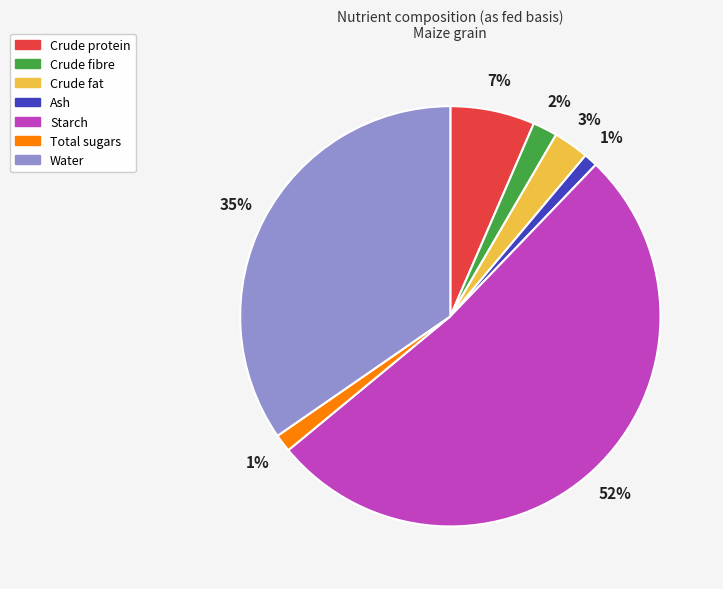

Is there any slice that represents more than half of the pie?

Yes